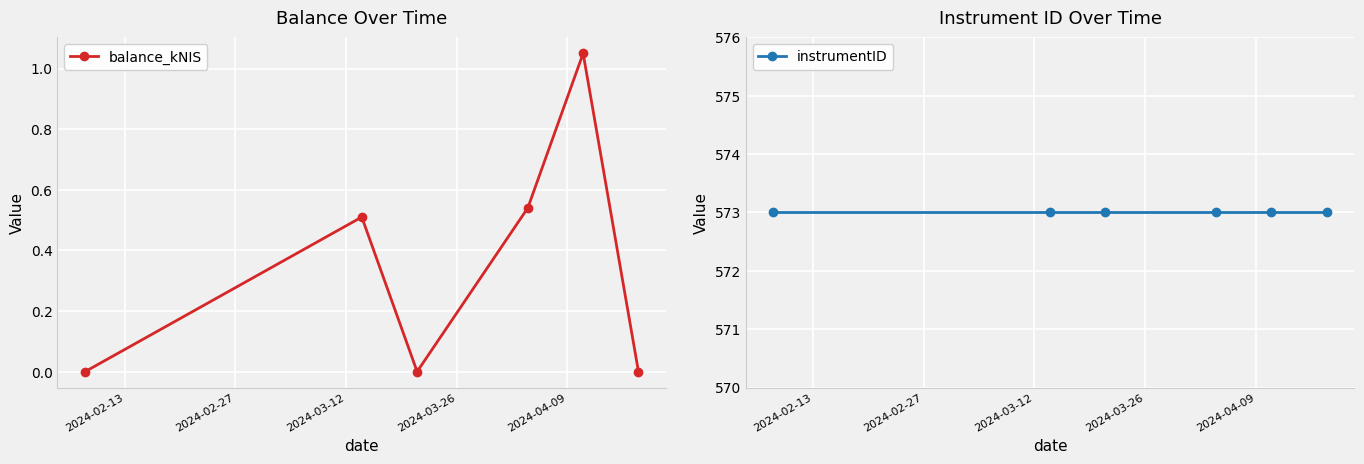

In balance_kNIS, how many points are lower than both neighbors (excluding endpoints)?

1